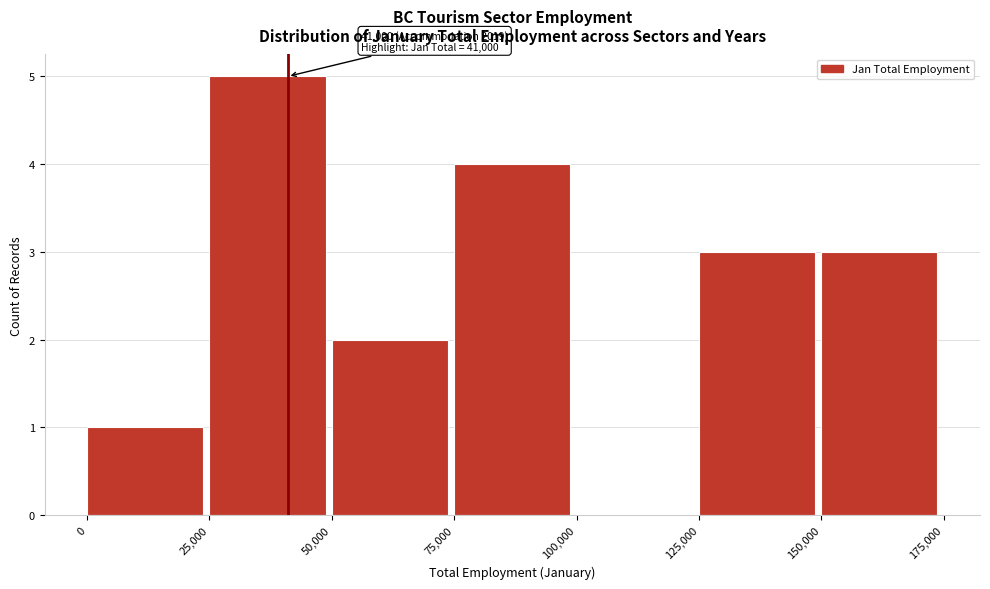

Which range on the x-axis has the tallest bar?

25,000 to 50,000